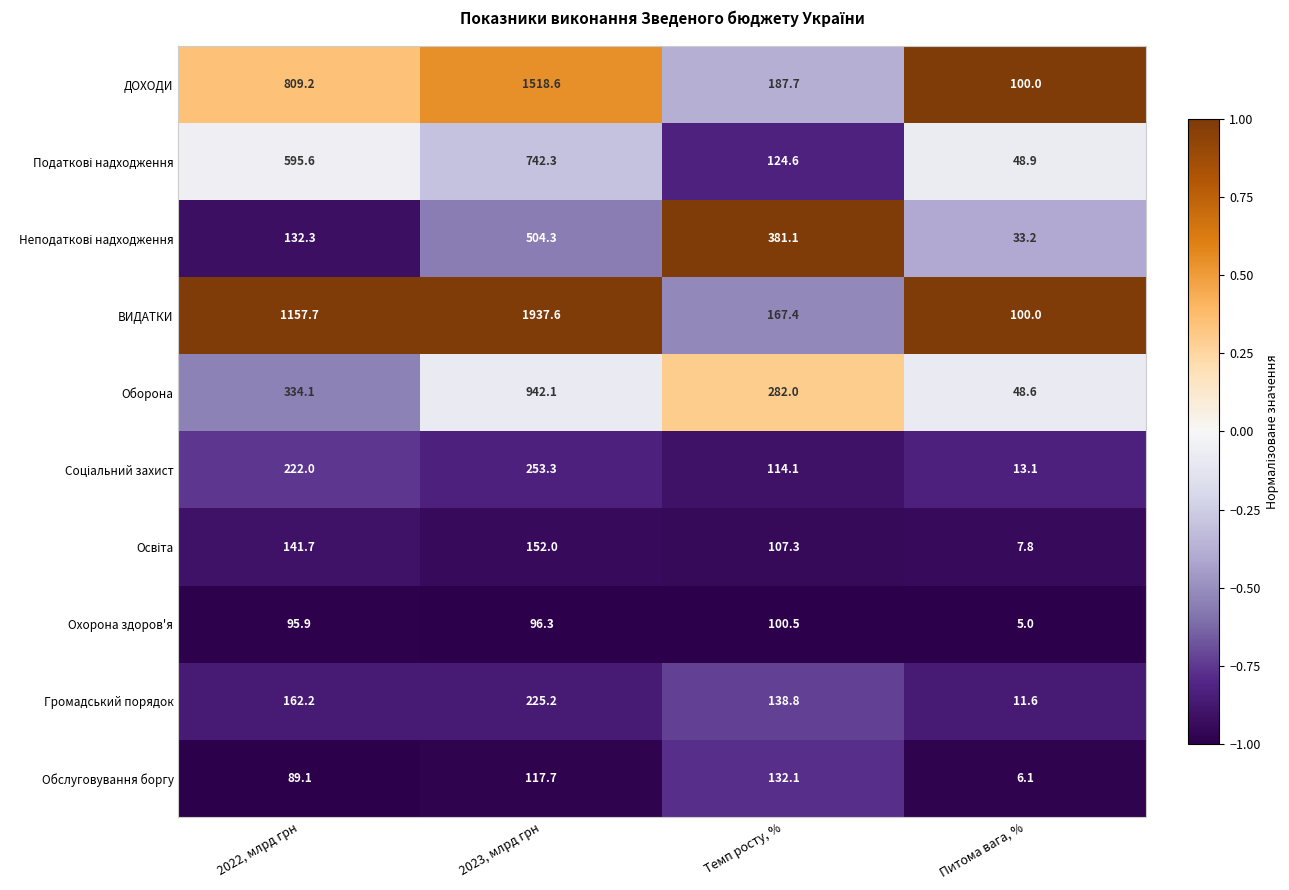

Rank the categories by Охорона здоров'я value from highest to lowest.

Темп росту, %, 2023, млрд грн, 2022, млрд грн, Питома вага, %